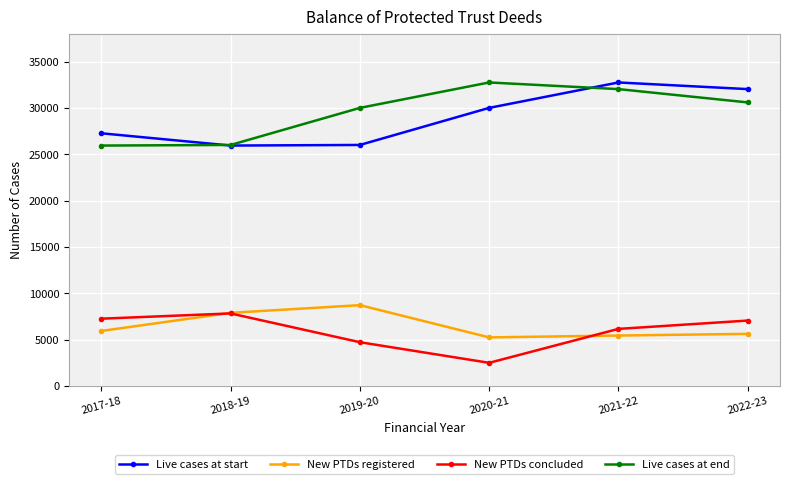

How many data points does each series have?

6